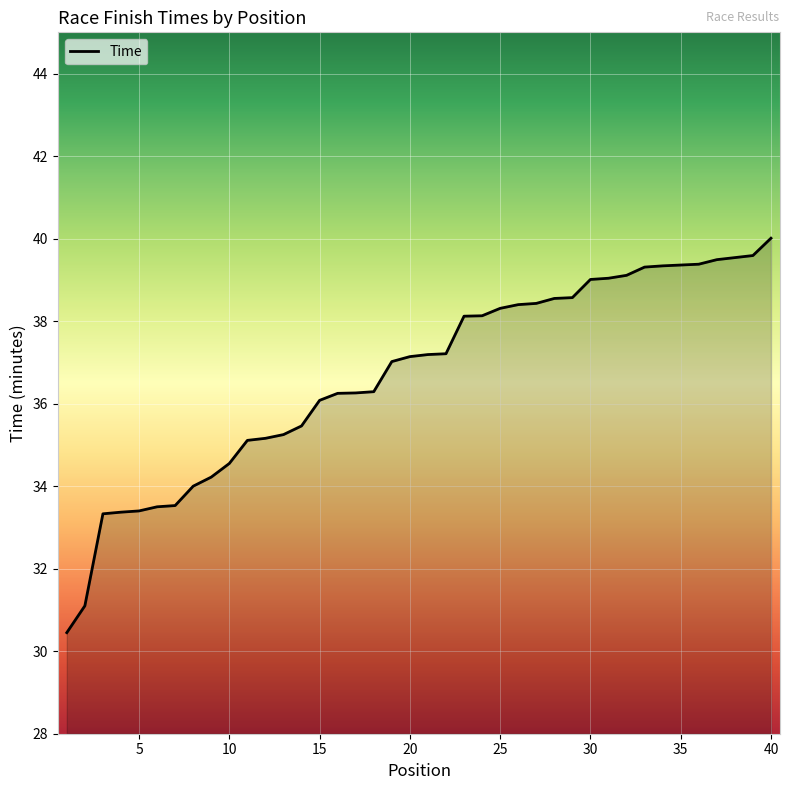

What is the difference between the maximum and minimum values?

9.6